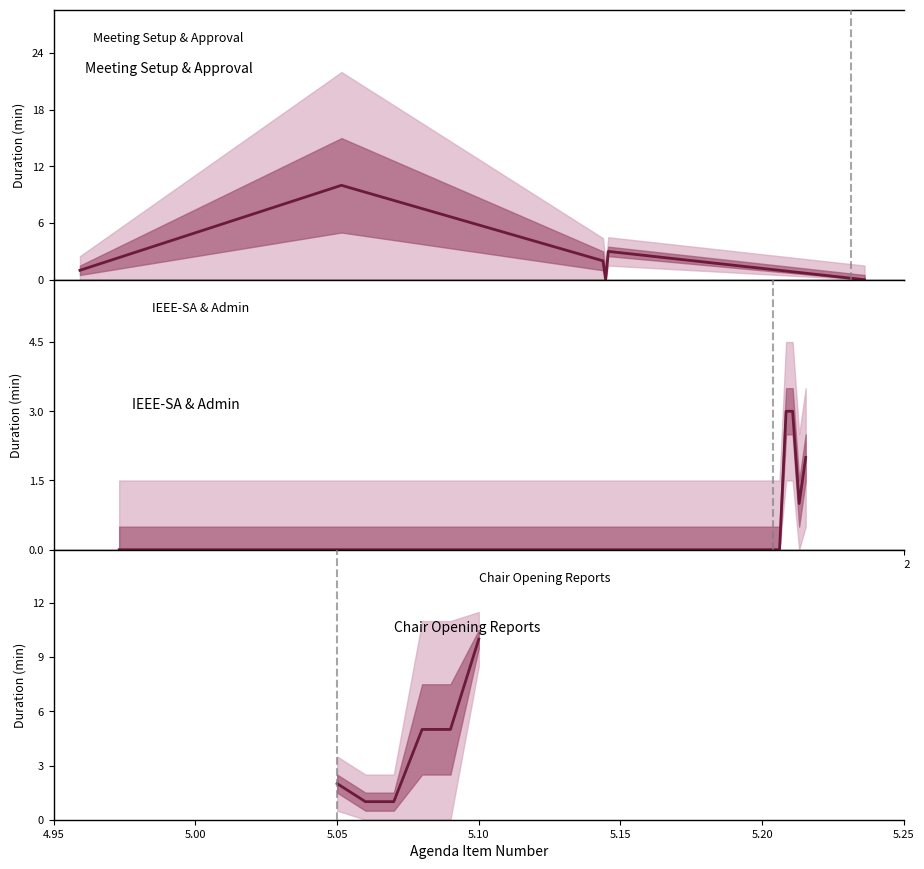

Does the chart have visible grid lines?

No